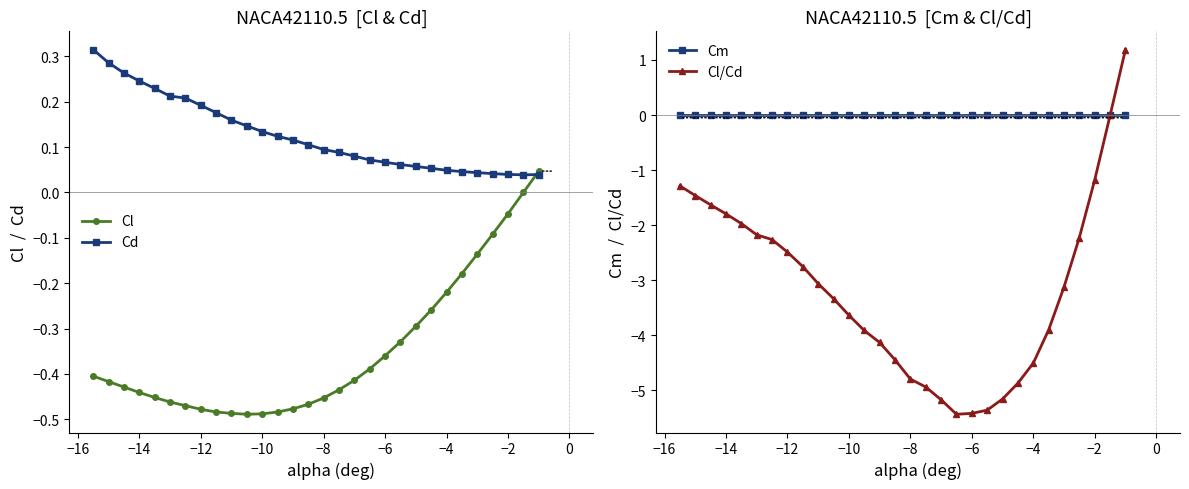

What is the highest value of the Cl/Cd series?

1.2